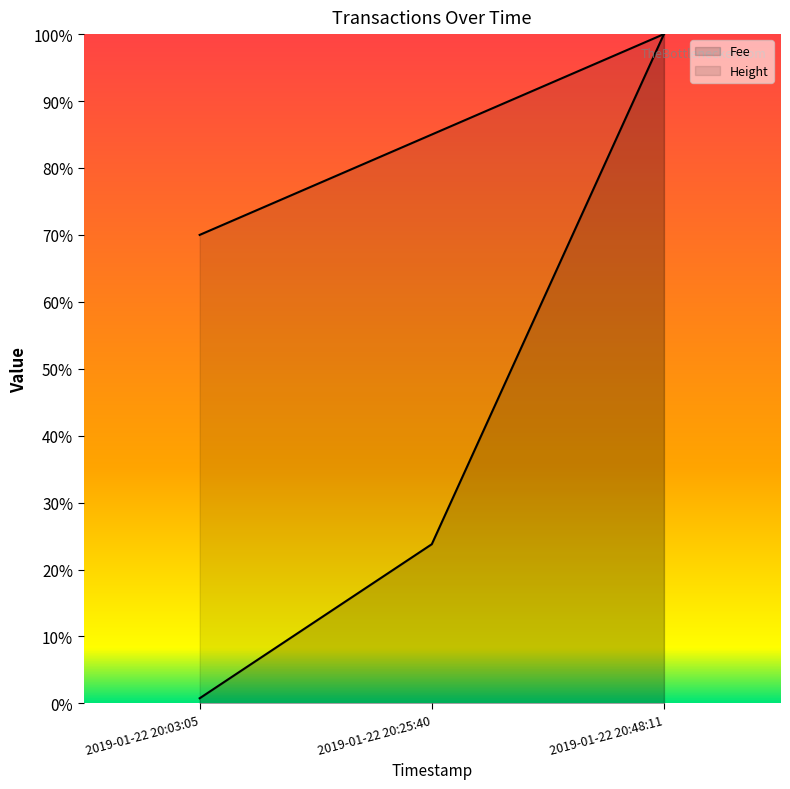

What is the spread (max minus min) of values at 2019-01-22 20:25:40?

0.6